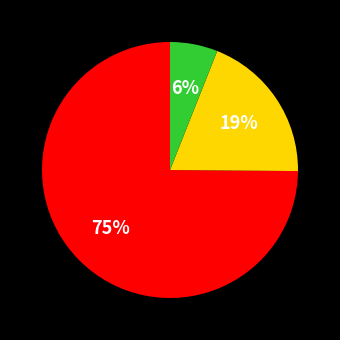

To the nearest percent, what is the difference between the largest and smallest slice percentages?

69%